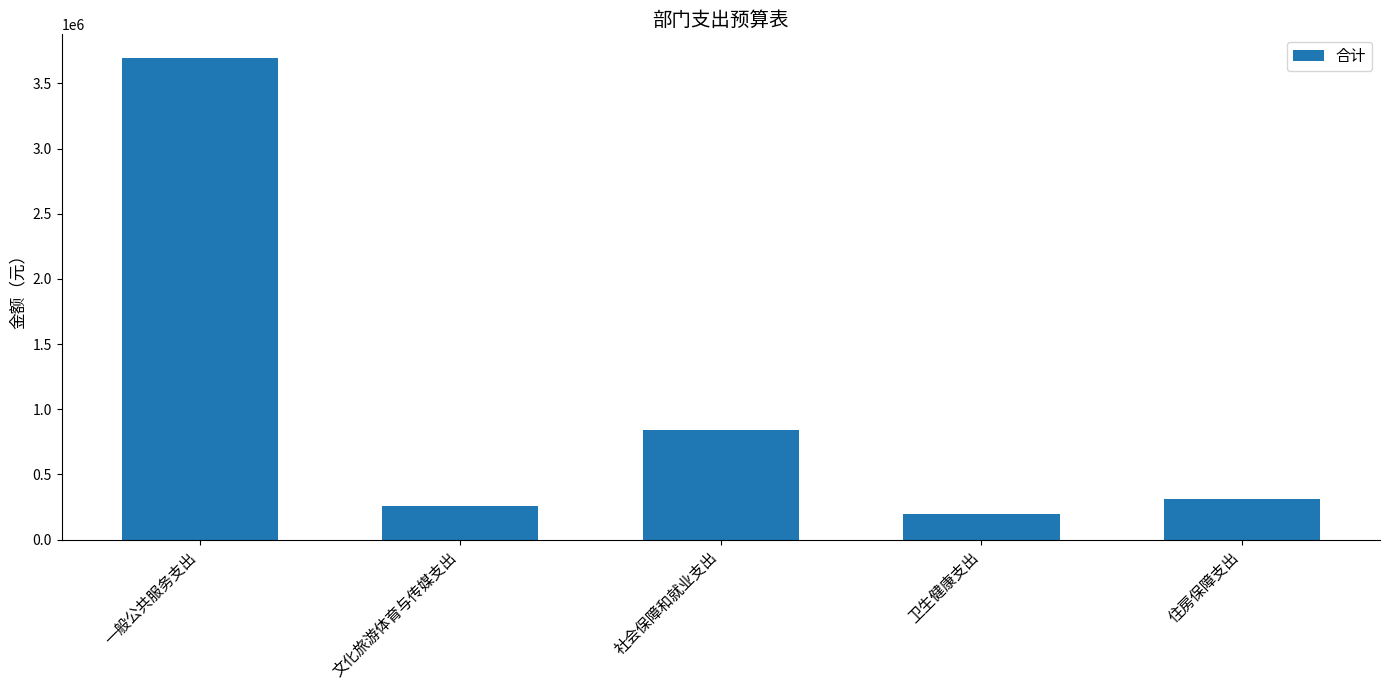

True or false: the data shows 256520.0 at 文化旅游体育与传媒支出.

True